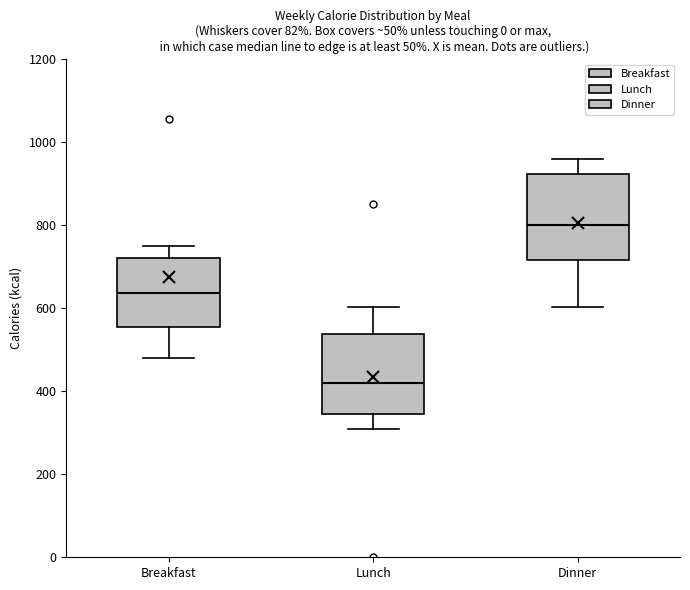

Reading left to right, transcribe this box plot: for each box, give where its median line is, the range the box spans, and where its two whiskers end, as read against the y-axis. The values are not printed on the chart, so give them approximately, as read against the axis.

Breakfast: median 640, box 560 to 720, whiskers 480 to 760
Lunch: median 420, box 340 to 540, whiskers 320 to 600
Dinner: median 800, box 720 to 920, whiskers 600 to 960